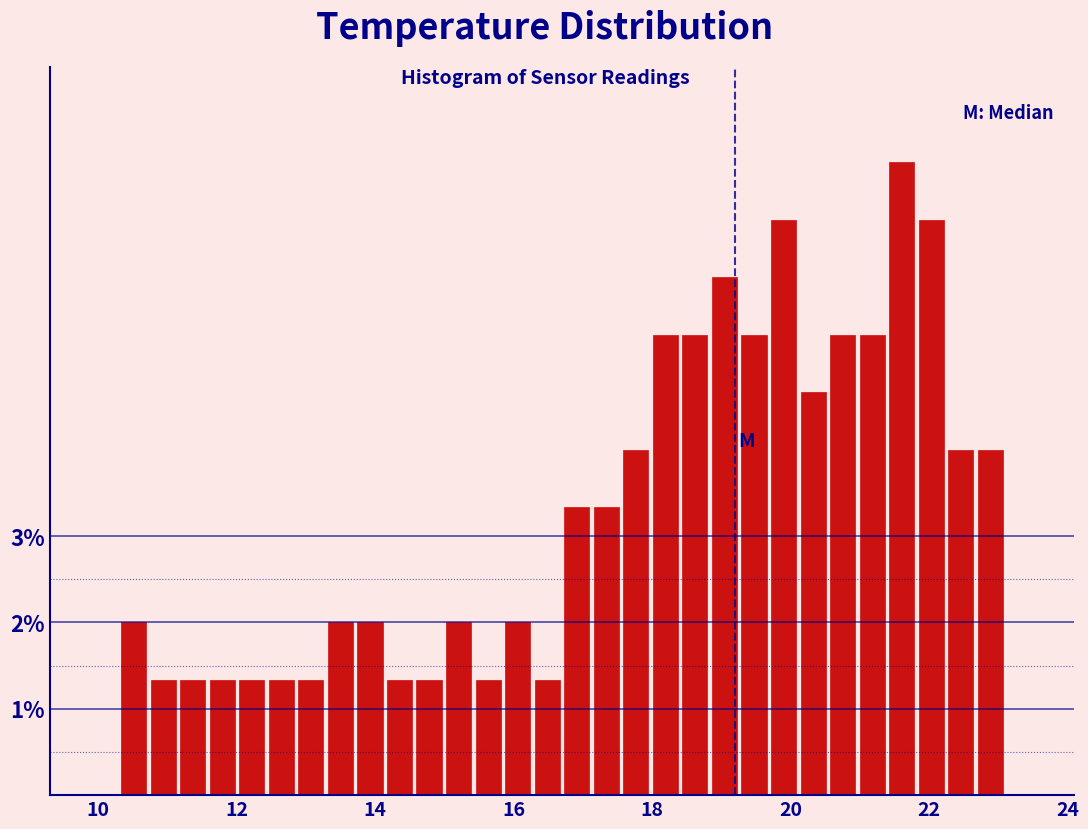

Read against the x-axis, roughly where is the centre of the tallest bar?

21.6